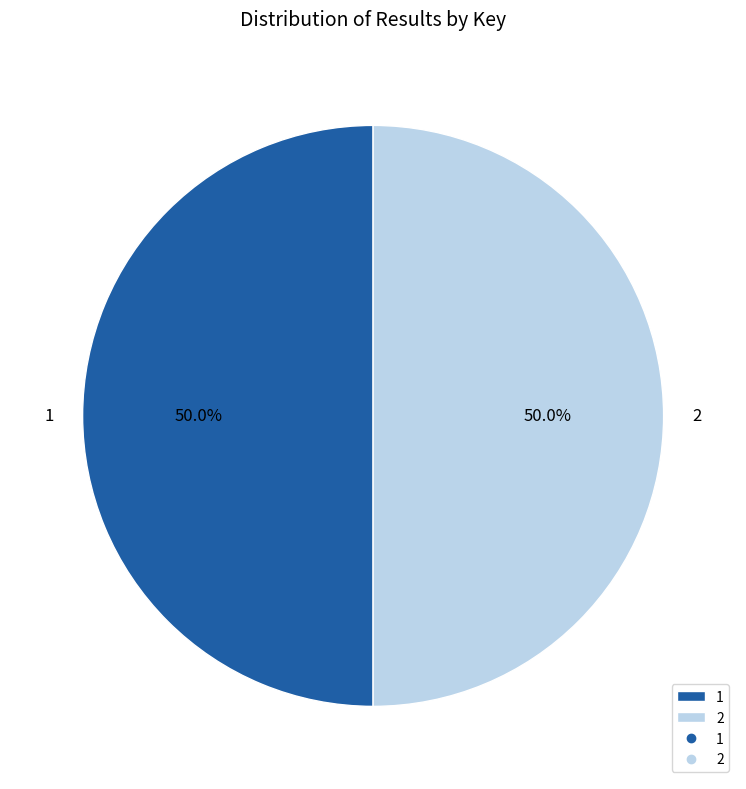

What percentage do 1 and 2 together represent?

100.0%